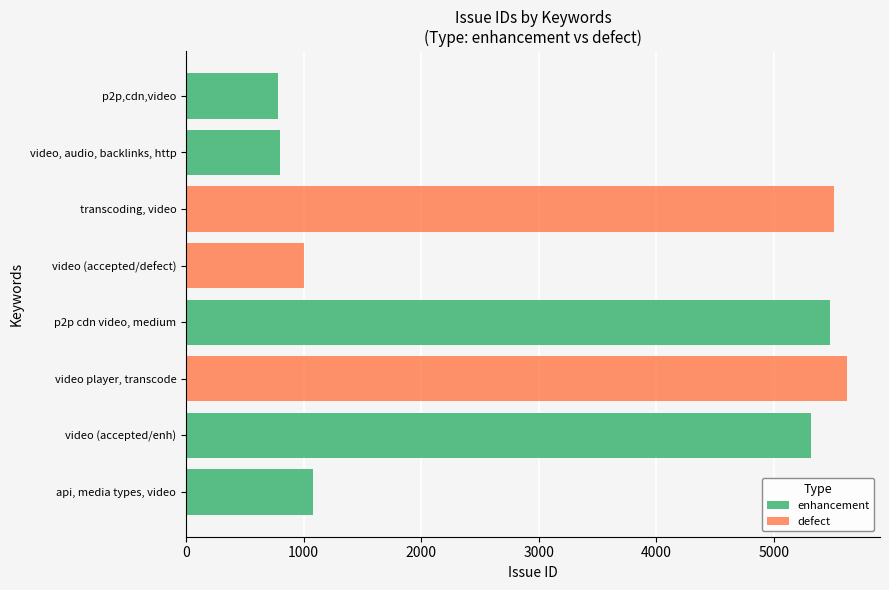

Is it true that defect equals 0 at video, audio, backlinks, http?

True